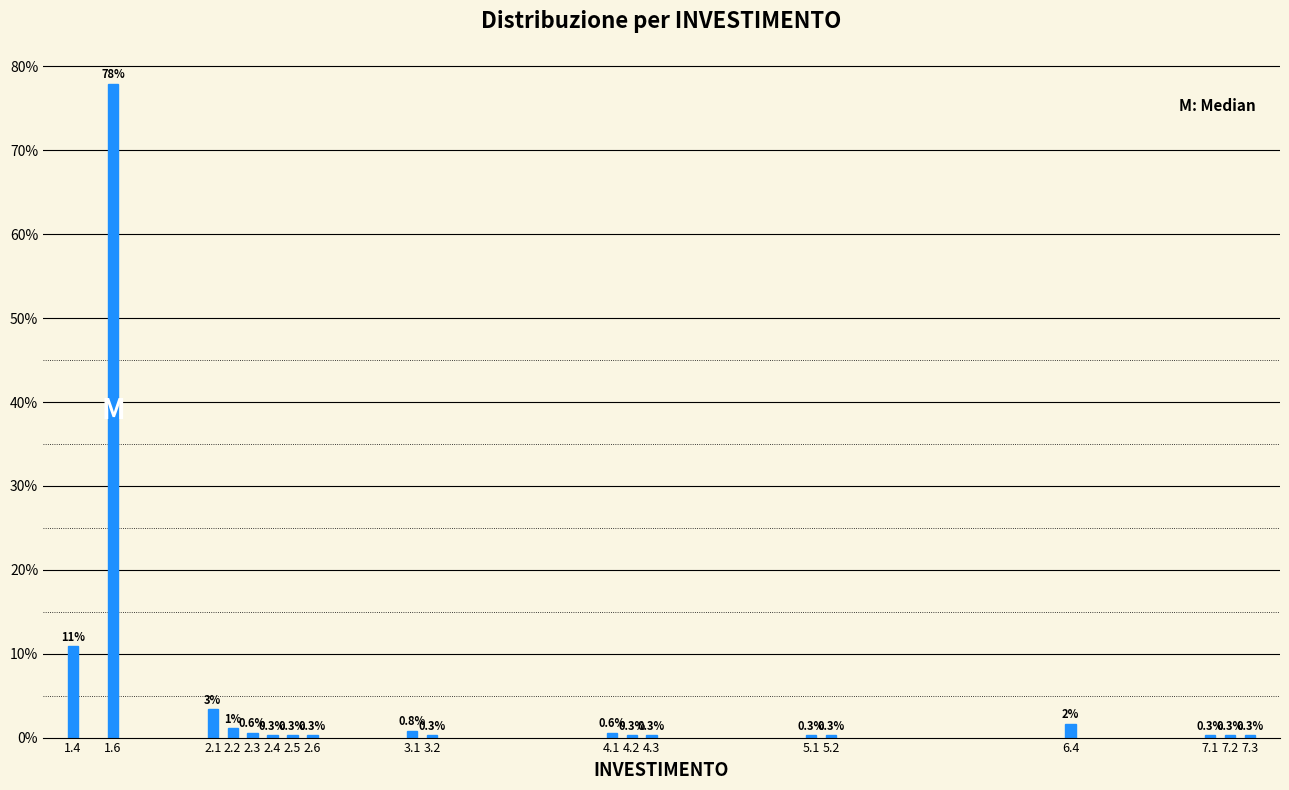

Read the value at 7.1.

0.3